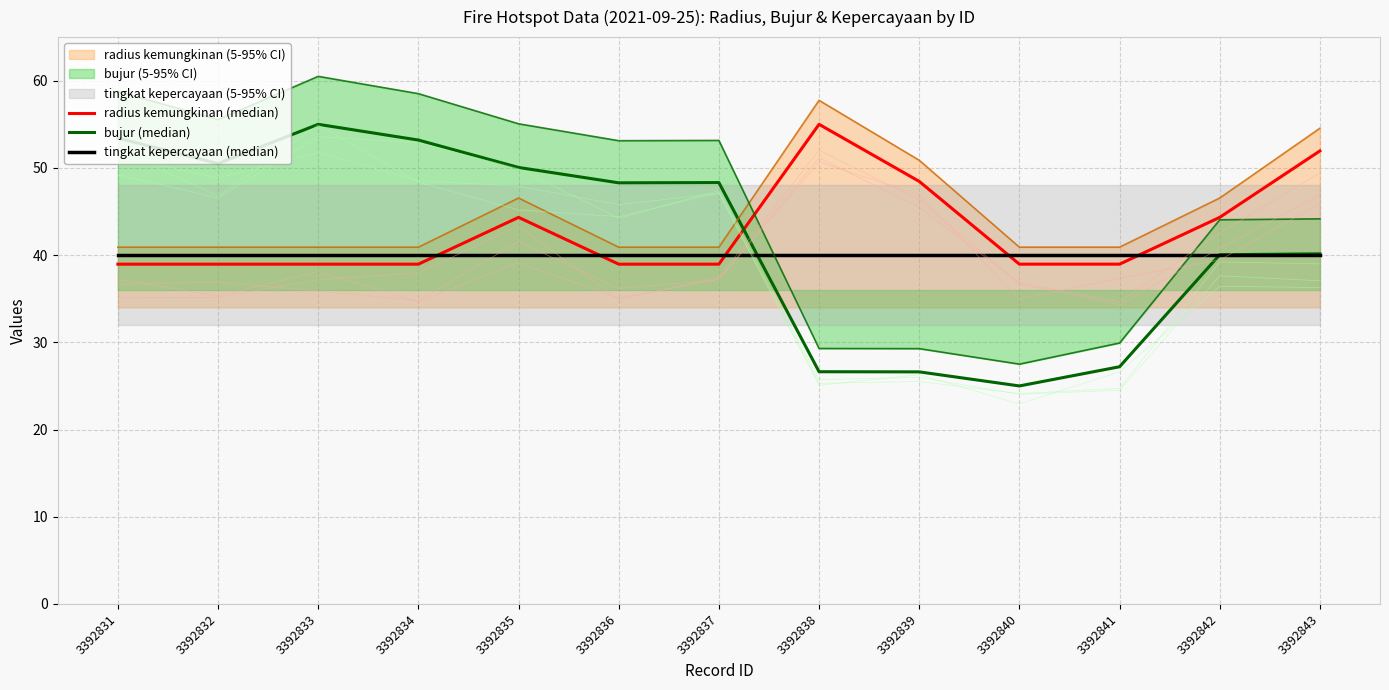

At which label does bujur (median) reach its minimum?

3392840